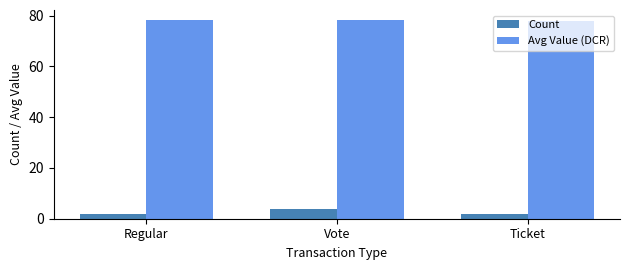

What is the lowest value of the Avg Value (DCR) series?

77.9